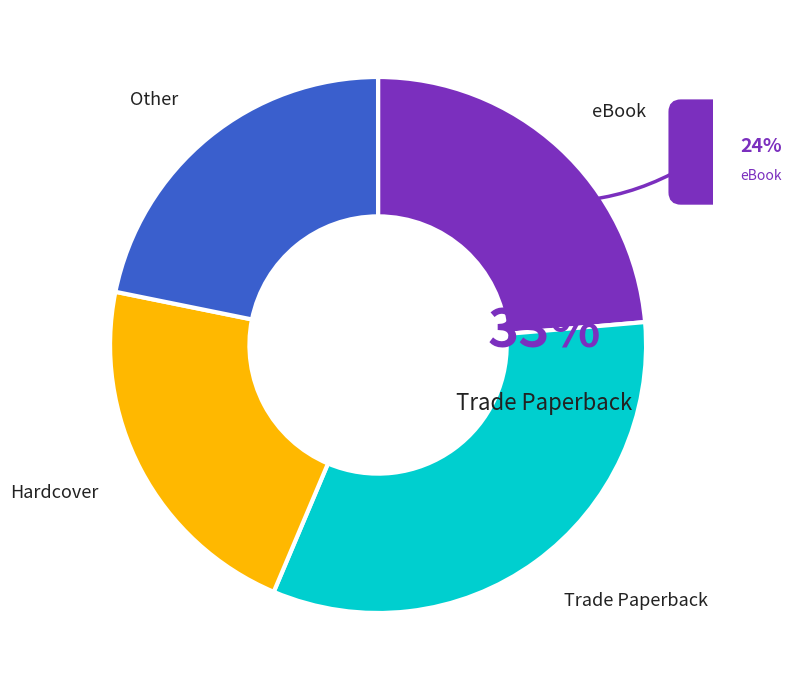

What is the ratio of the value at Other to the value at eBook?

0.9